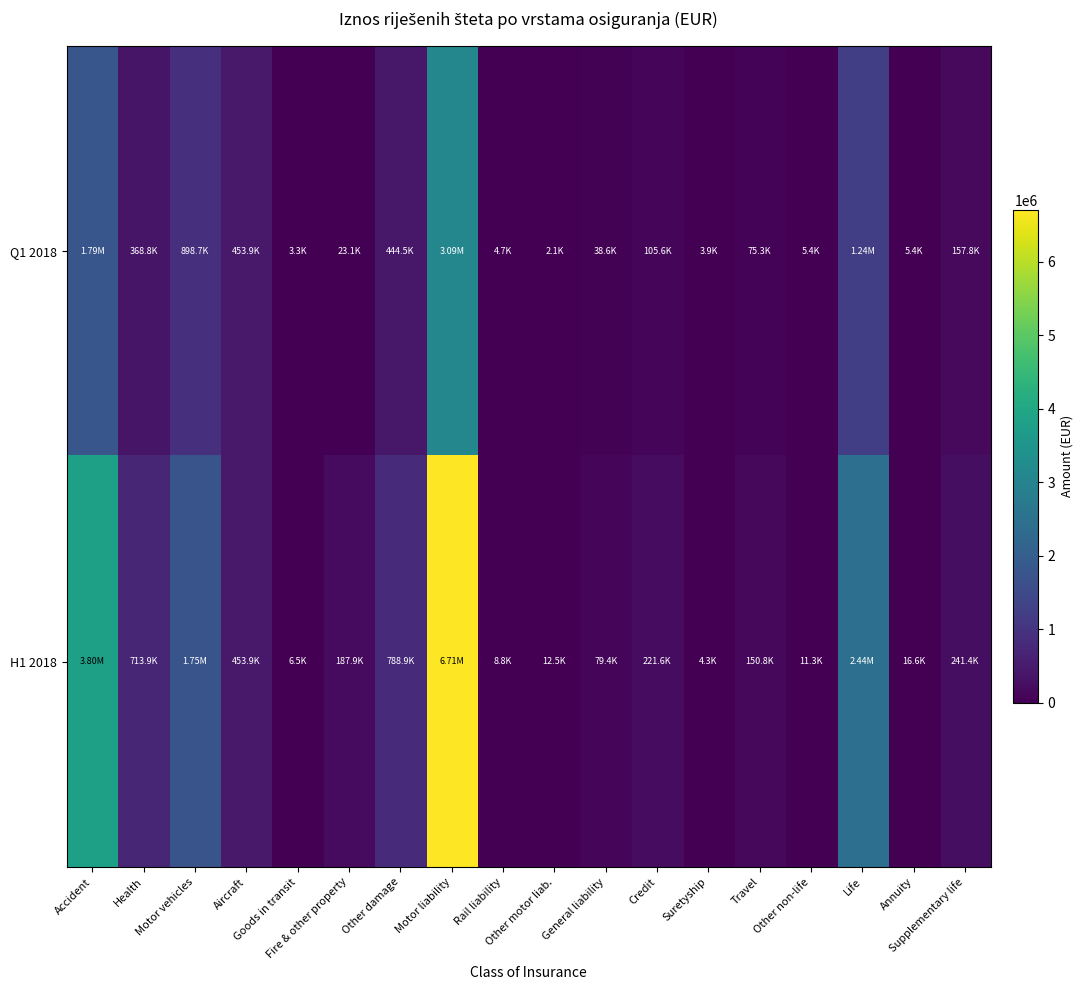

Reading left to right, list all the values displayed in this chart.

Q1 2018: Accident=1786921.6	Health=368763.4	Motor vehicles=898691.2	Aircraft=453931.9	Goods in transit=3311.4	Fire & other property=23134.1	Other damage=444480.3	Motor liability=3093230.5	Rail liability=4733.1	Other motor liab.=2097.8	General liability=38592.0	Credit=105590.2	Suretyship=3920.2	Travel=75290.3	Other non-life=5423.2	Life=1235567.1	Annuity=5407.1	Supplementary life=157792.3
H1 2018: Accident=3799836.2	Health=713926.7	Motor vehicles=1748731.8	Aircraft=453931.9	Goods in transit=6527.5	Fire & other property=187882.1	Other damage=788918.6	Motor liability=6707004.0	Rail liability=8844.3	Other motor liab.=12492.4	General liability=79423.8	Credit=221579.9	Suretyship=4306.0	Travel=150843.8	Other non-life=11264.4	Life=2443372.9	Annuity=16645.6	Supplementary life=241352.5